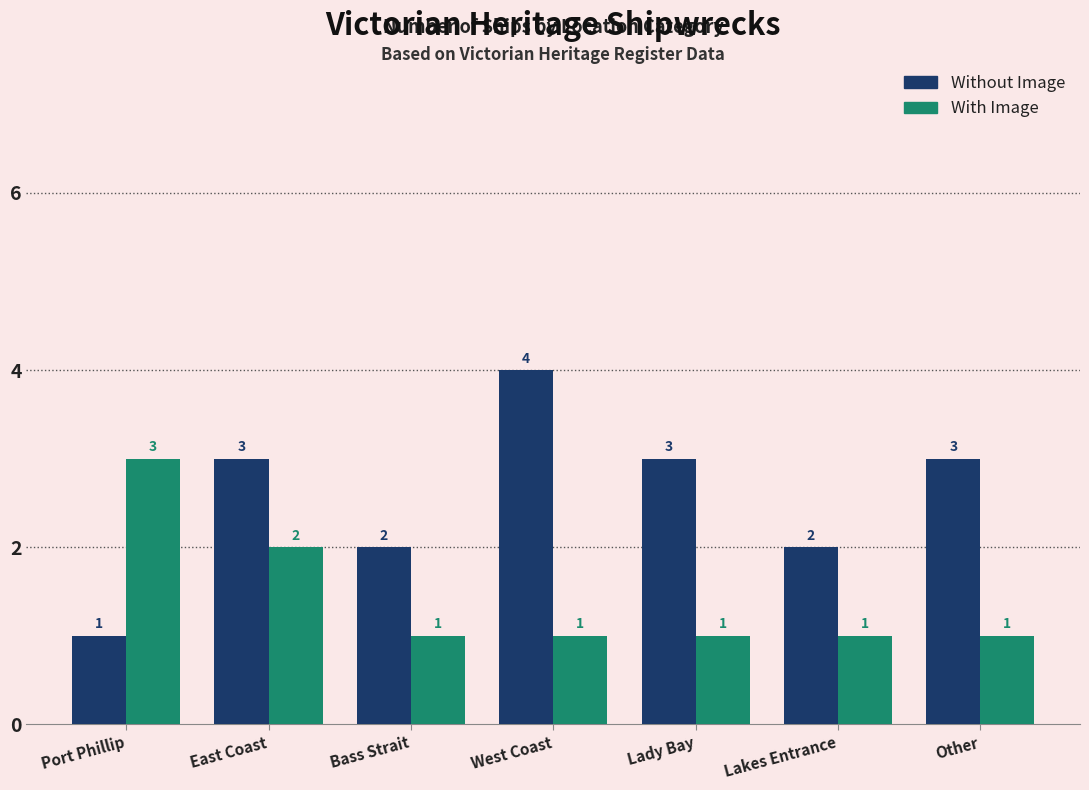

What is the average value of the Without Image series?

3